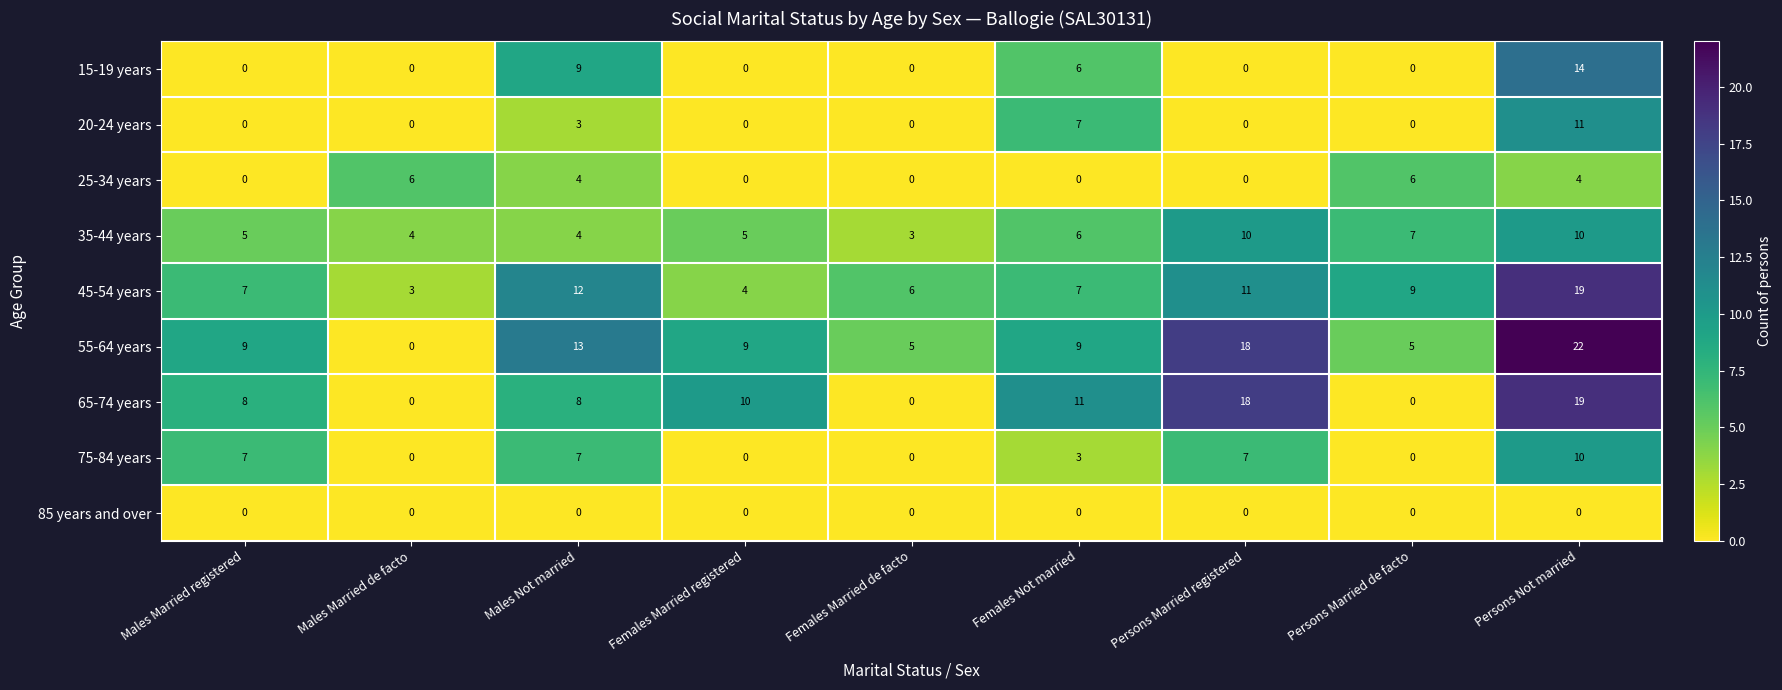

Count the 25-34 years values in the range 0 to 4.

7